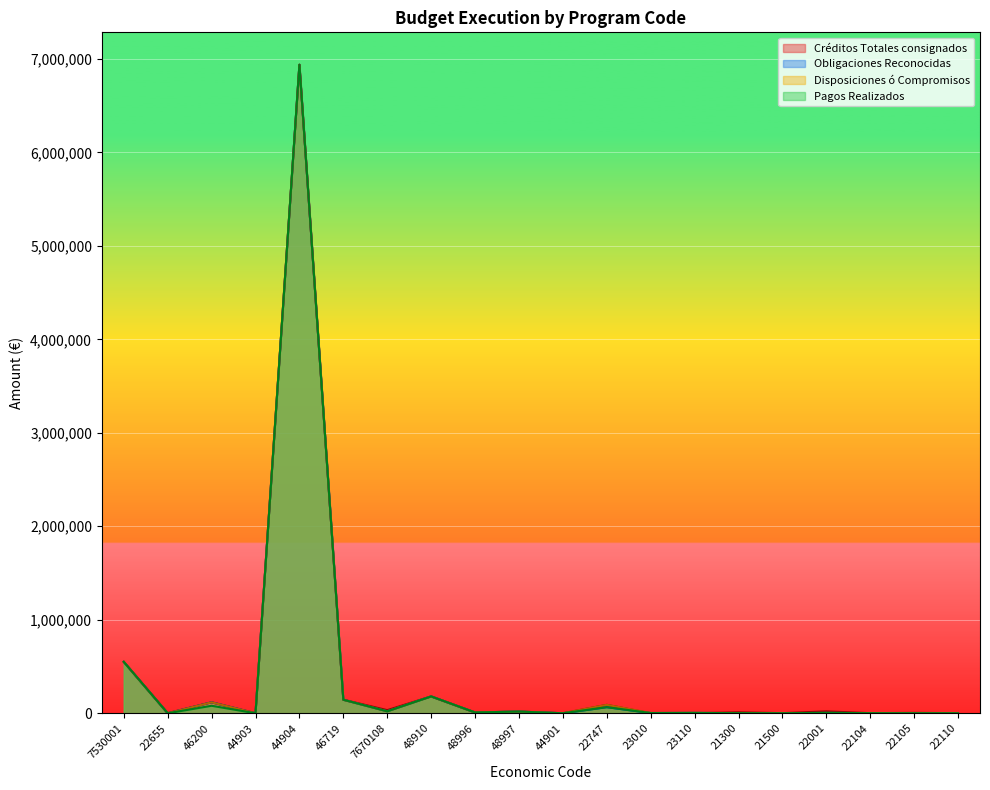

True or false: Disposiciones ó Compromisos and Pagos Realizados cross at least once.

False